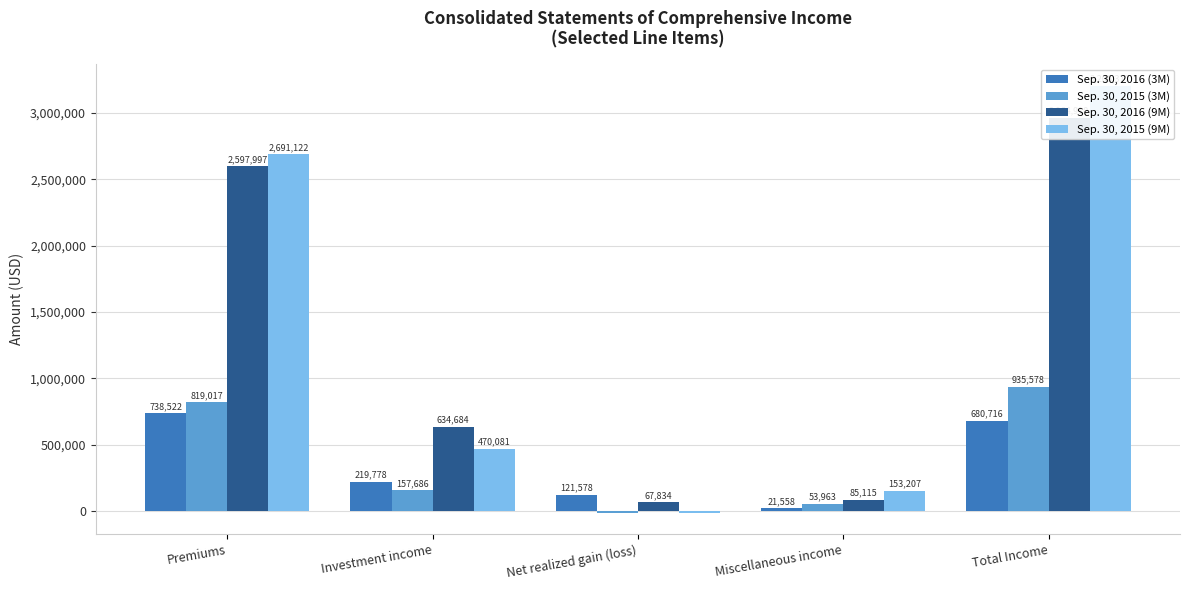

What is the difference between the Sep. 30, 2015 (9M) values at Total Income and Miscellaneous income?

3053170